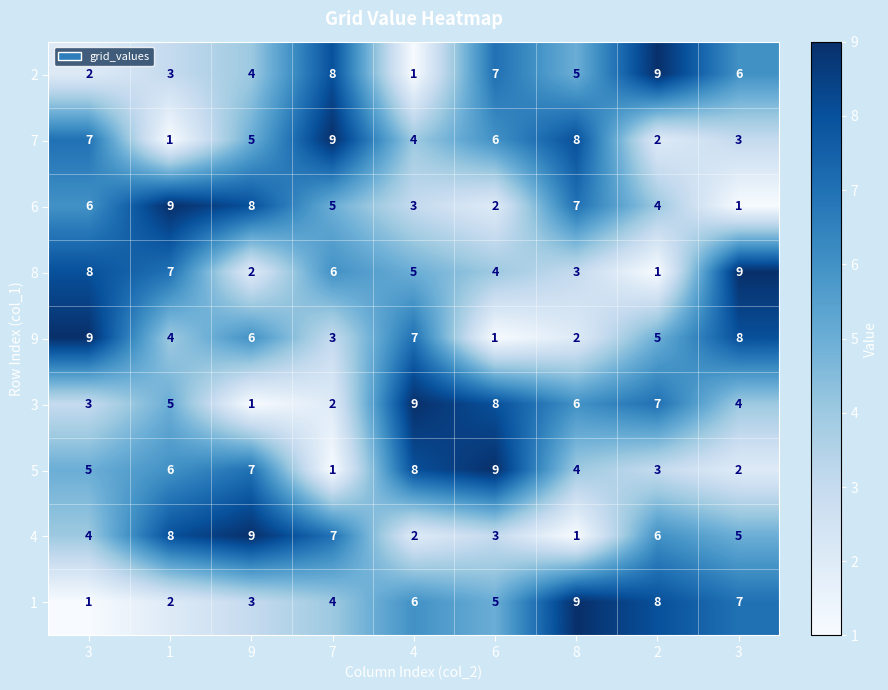

Count the number of data series in this chart.

9